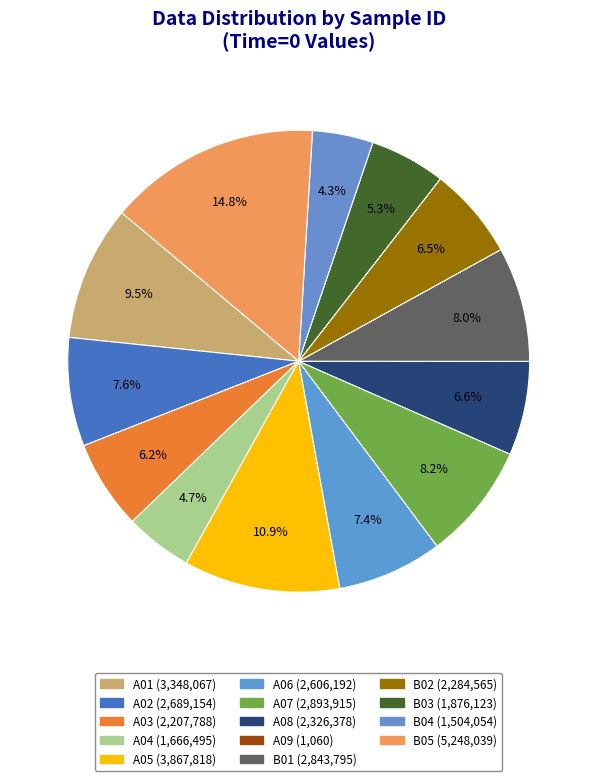

What is the smallest slice in the pie chart?

A09